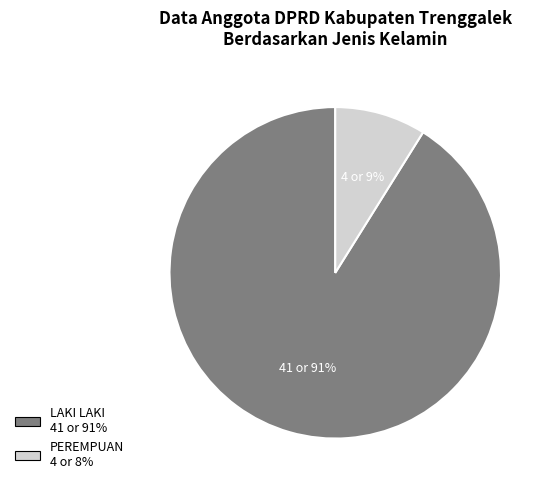

To the nearest percent, what portion does PEREMPUAN represent?

9%